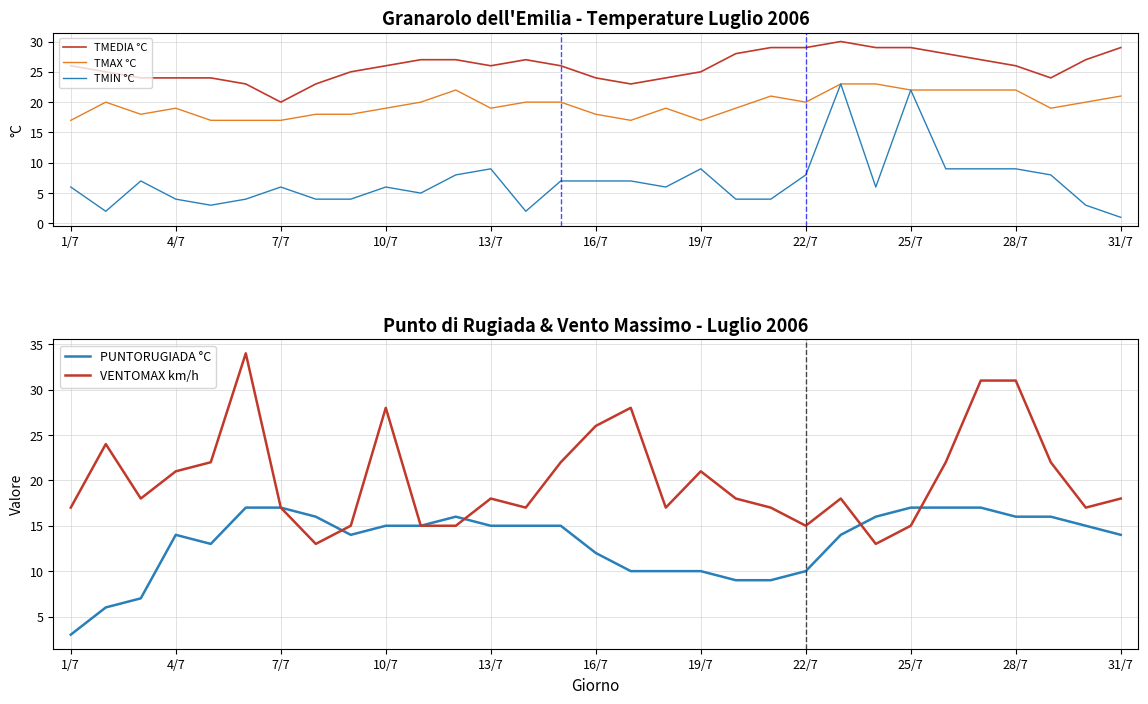

How many data points does each series have?

31